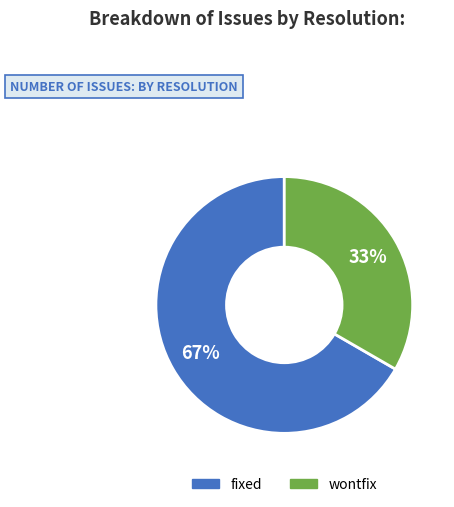

How many slices are in this pie chart?

2